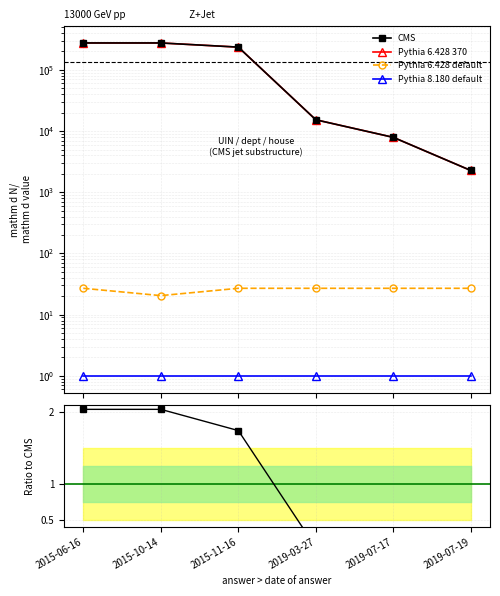

True or false: CMS has a value of 0.5 at 2015-10-14.

False